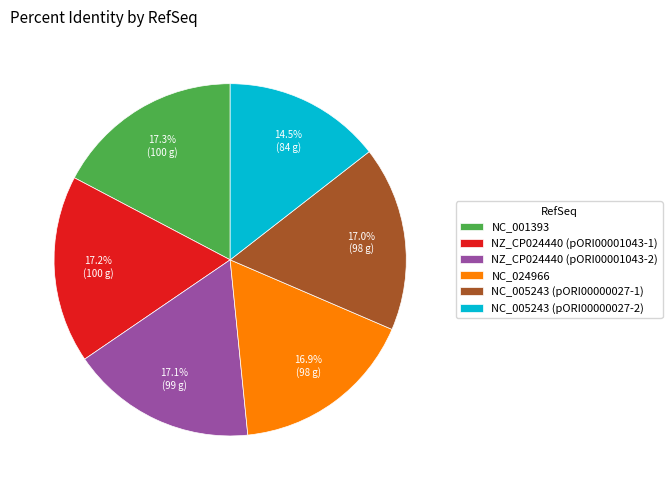

What is the ratio of the value at NZ_CP024440 (pORI00001043-1) to the value at NC_005243 (pORI00000027-2)?

1.2